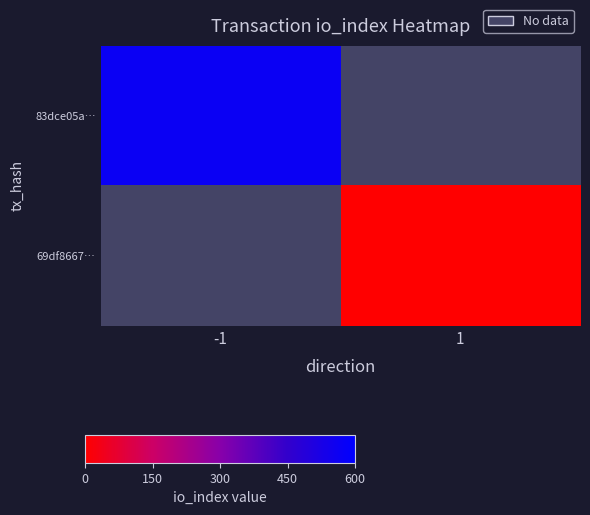

Where is 83dce05a… nearest to the value 568?

-1